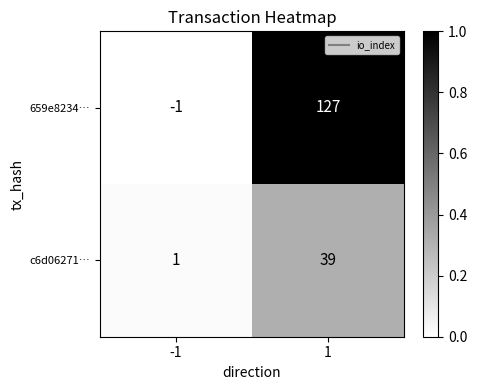

True or false: c6d06271… has a value of 39 at 1.

True